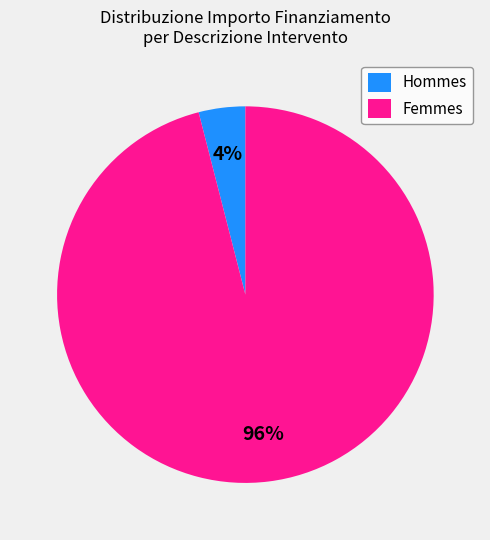

To the nearest percent, what is the difference between the largest and smallest slice percentages?

92%